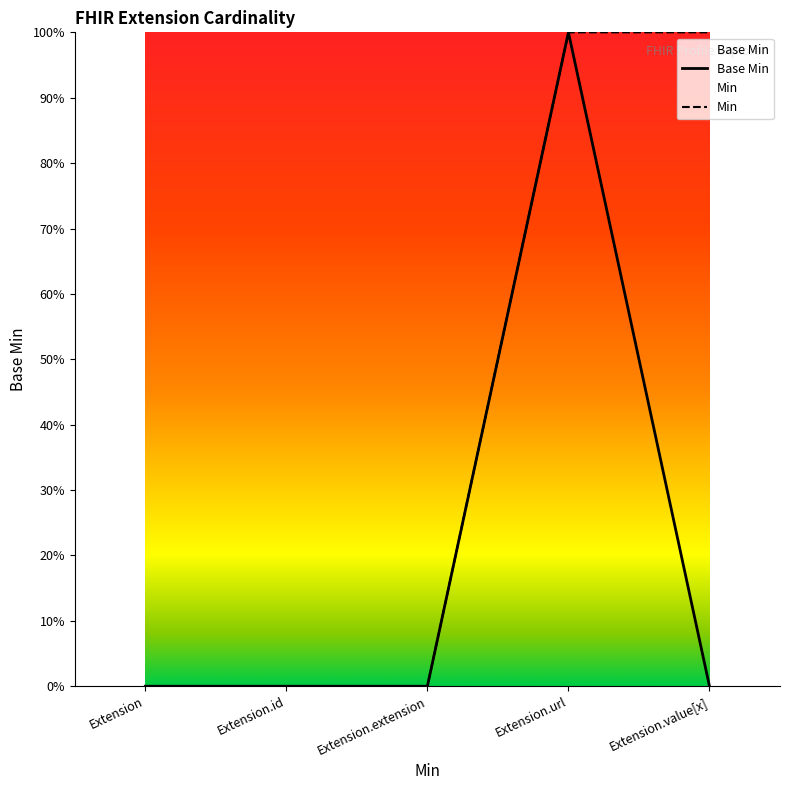

Which has a higher value, Extension or Extension.extension?

Extension